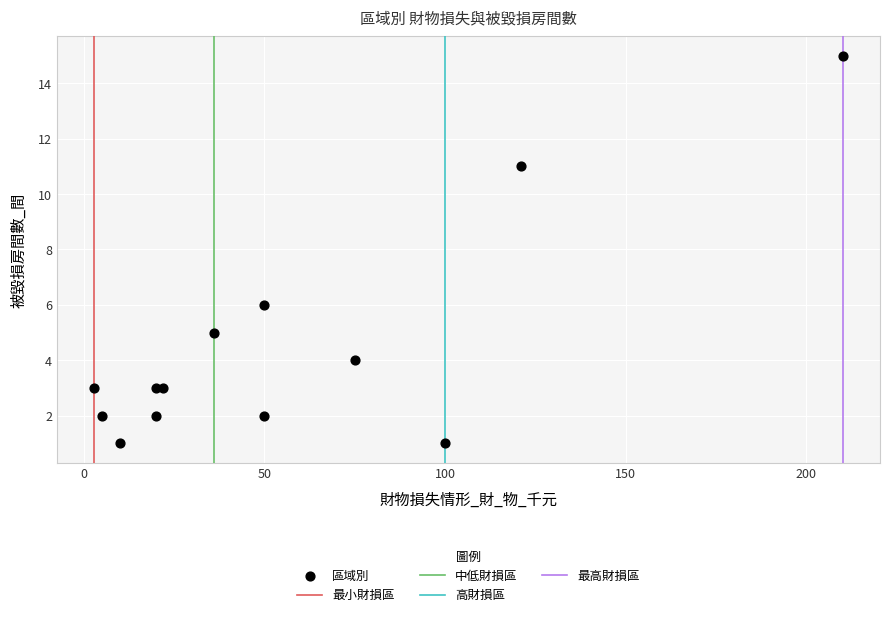

What Y value in the scatter plot is closest to 8?

6